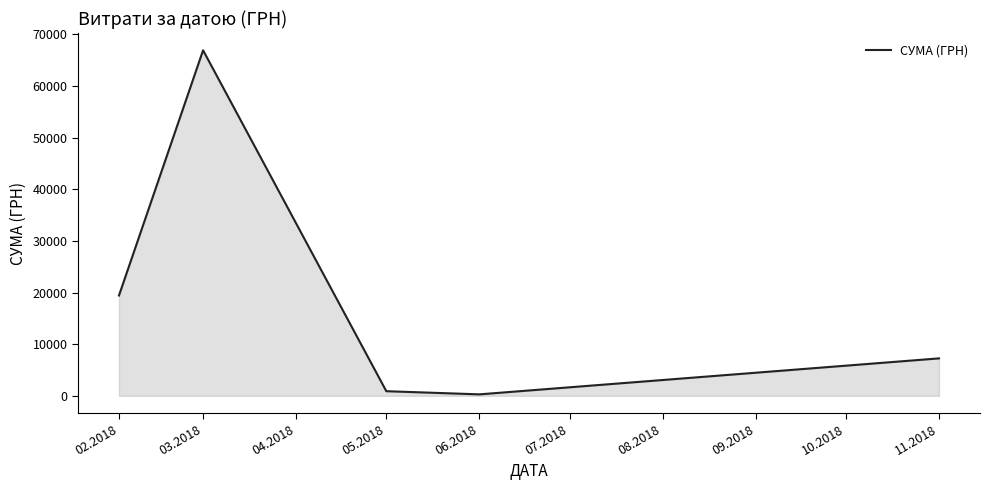

At which category does the chart reach its minimum across all series?

06.2018